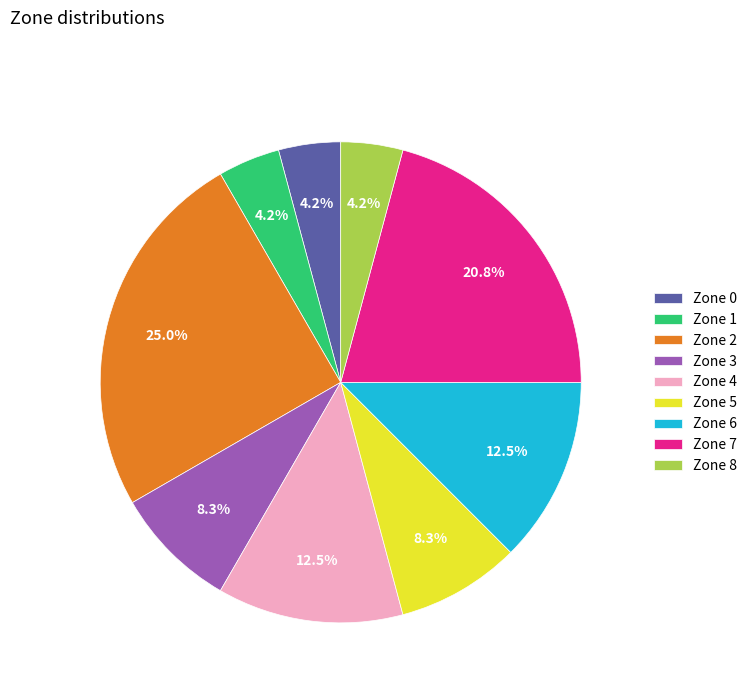

What is the largest slice in the pie chart?

Zone 2